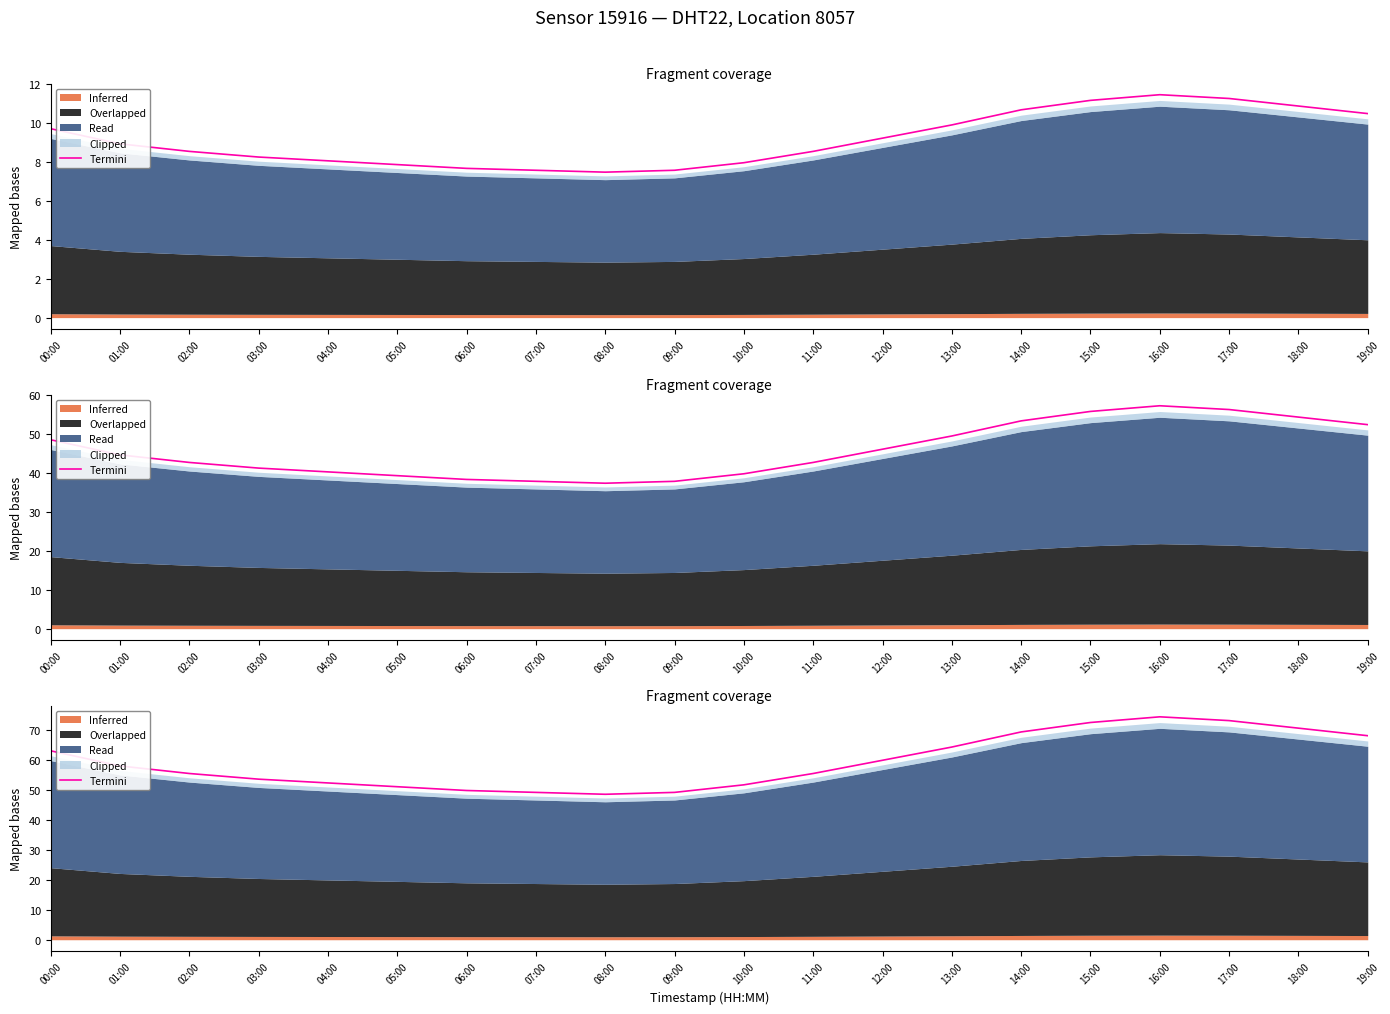

At which label does the data first exceed 58?

00:00